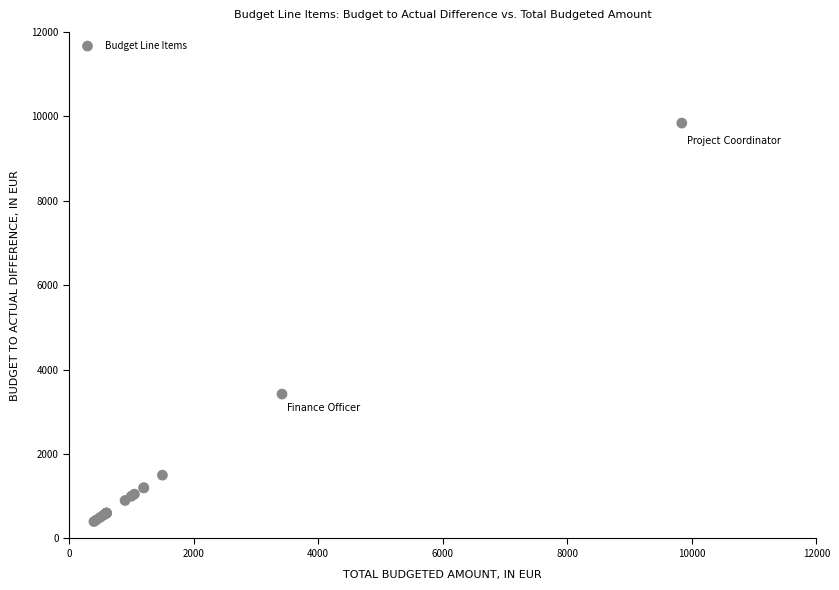

What Y value in the scatter plot is closest to 5120?

3420